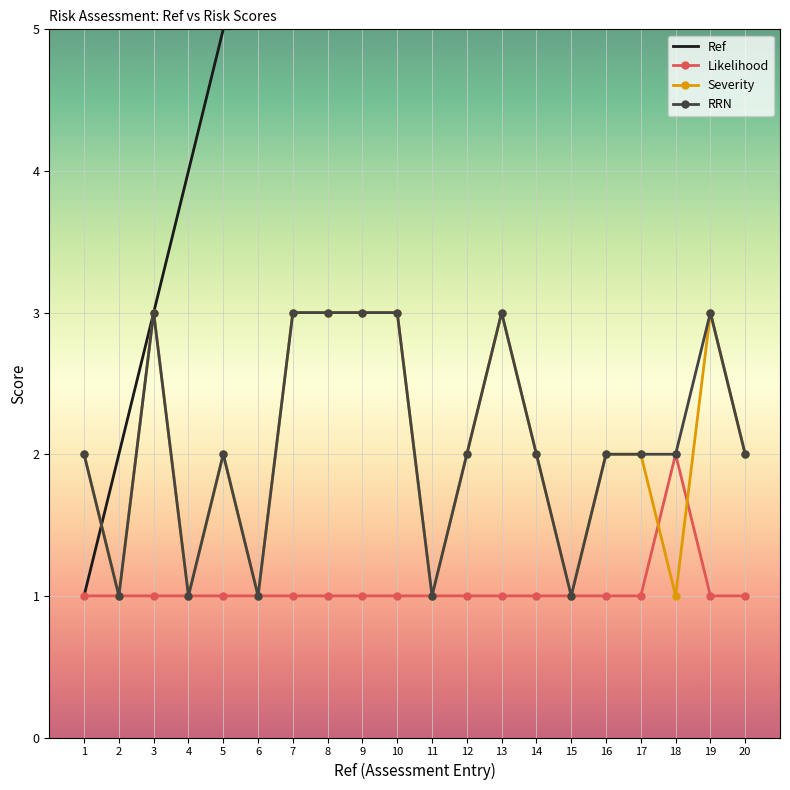

Where is the first local maximum for Likelihood?

18